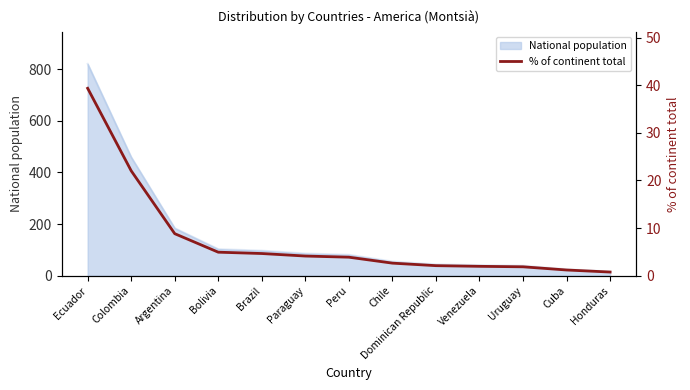

True or false: the data shows 2.6 at Chile.

True